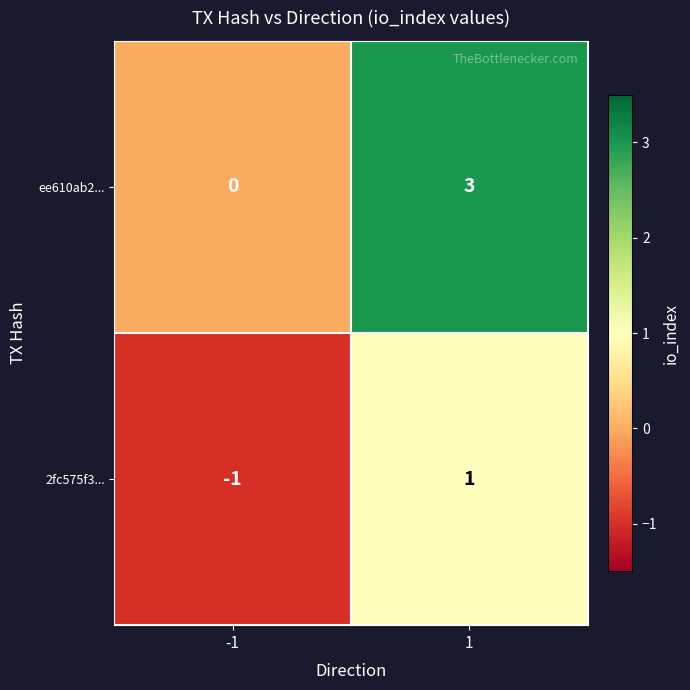

Is the value of 2fc575f3... at -1 greater than the value of ee610ab2... at -1?

No